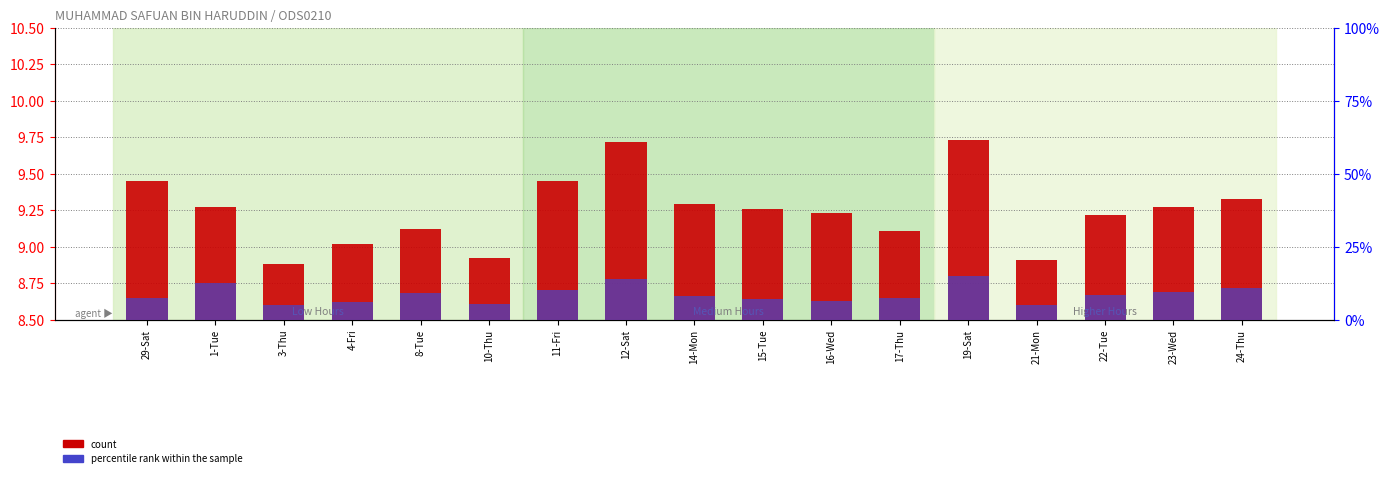

What position from the left is 29-Sat?

1